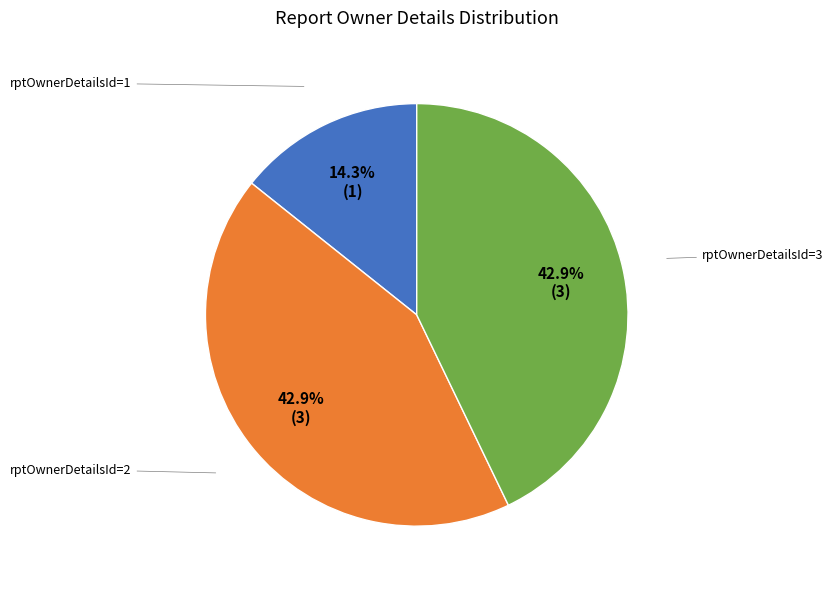

Is there any slice that represents more than half of the pie?

No